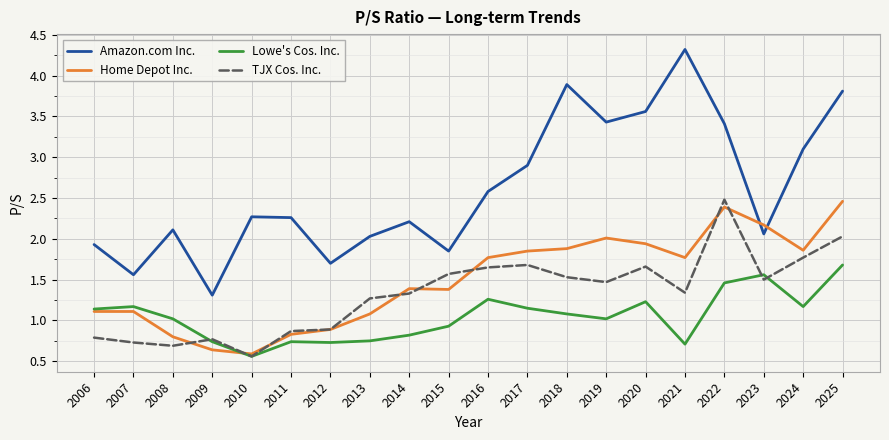

Read the Amazon.com Inc. value at 2023.

2.1